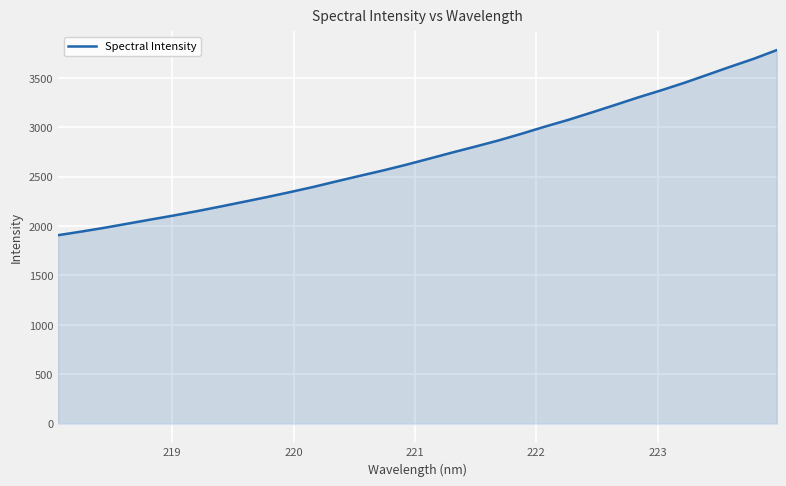

True or false: there are more than 0 points higher than both neighbors.

False